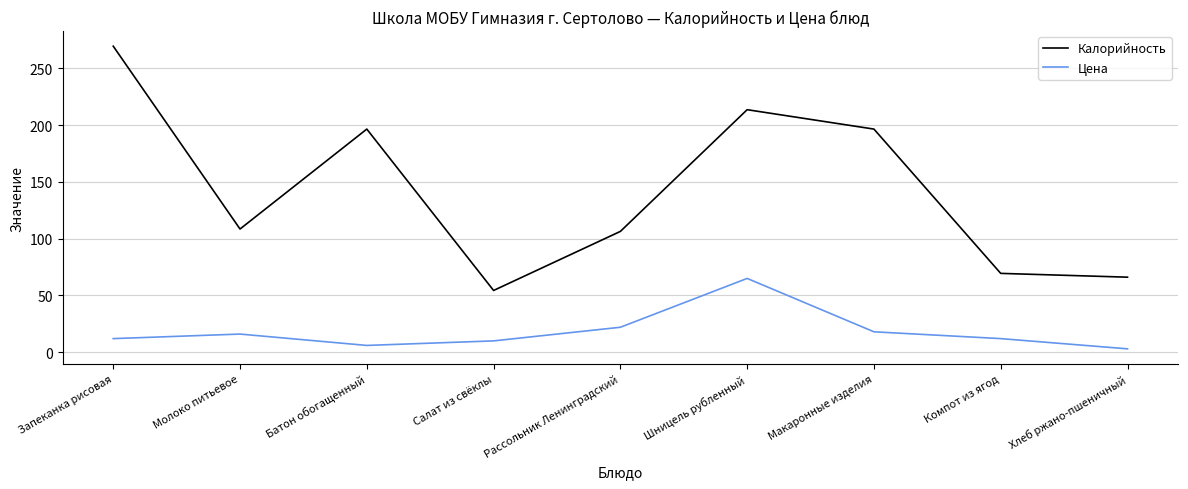

Where is Цена nearest to the value 34?

Рассольник Ленинградский